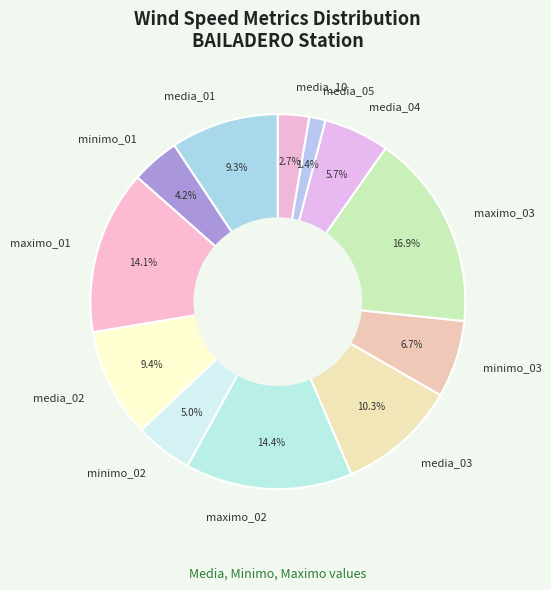

Between minimo_01 and media_02, which is larger?

media_02